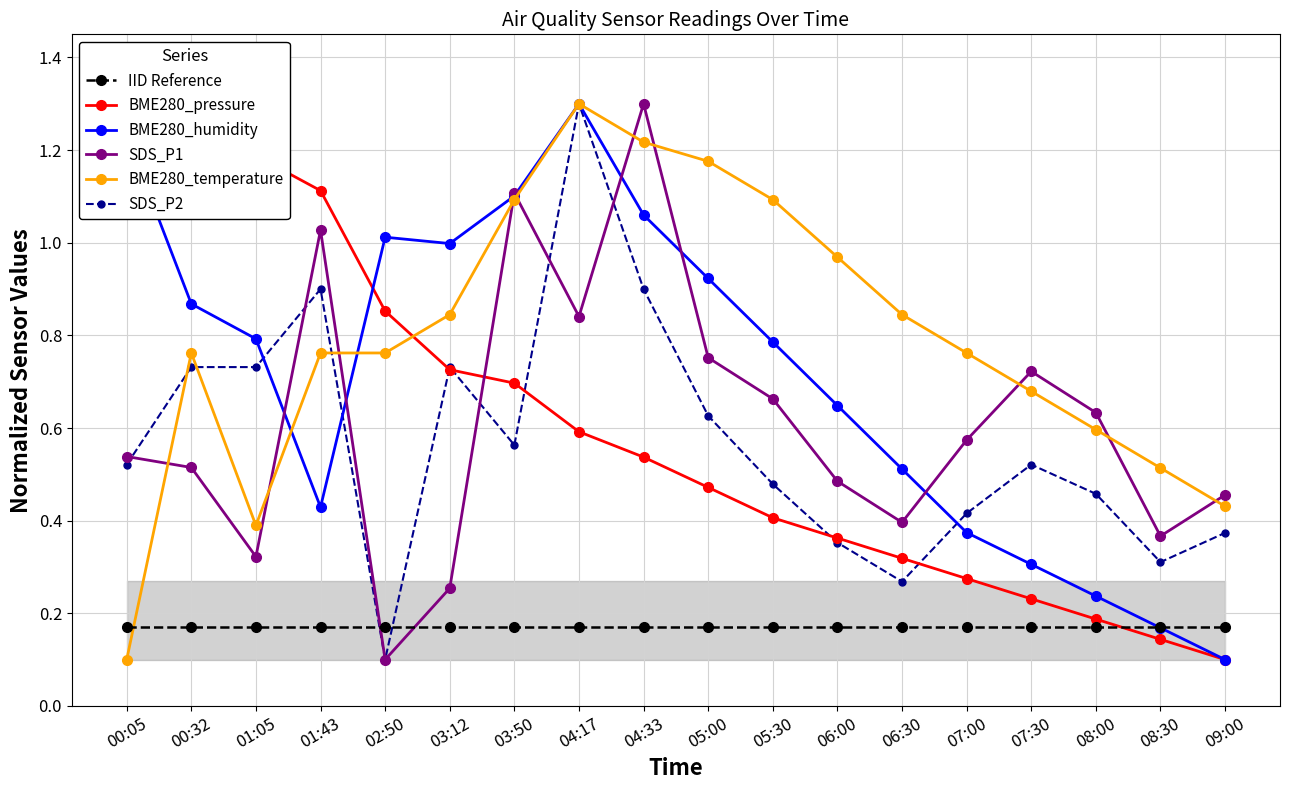

True or false: IID Reference has more than 1 interior local peaks.

False